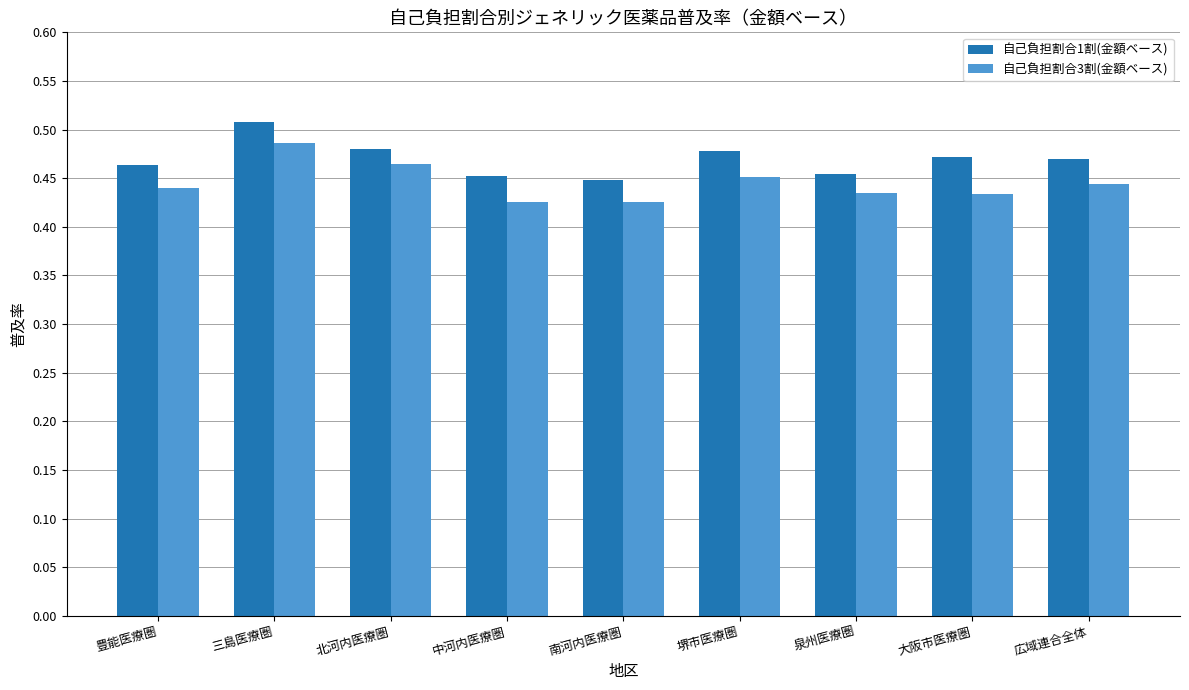

What are all the series names shown in the legend?

自己負担割合1割(金額ベース), 自己負担割合3割(金額ベース)